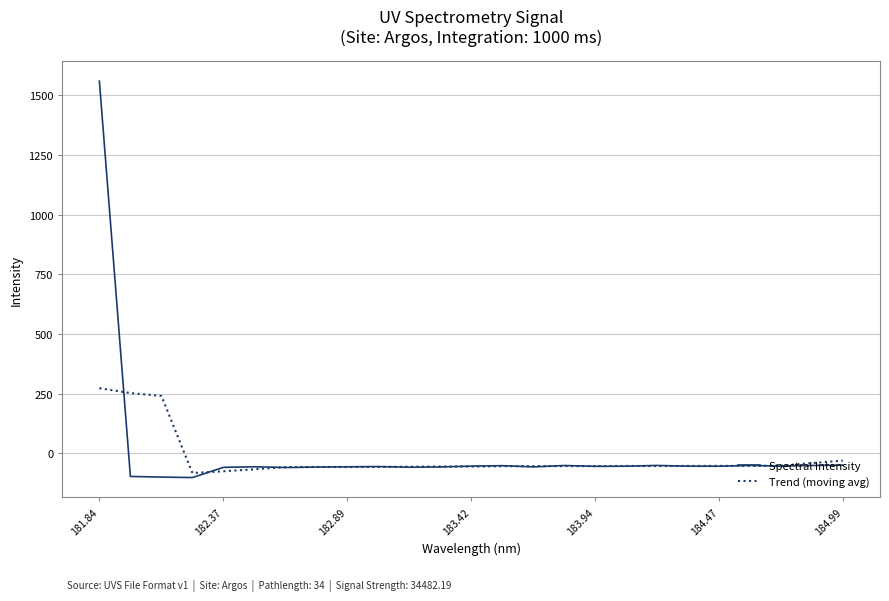

Which series has the largest range (max minus min)?

Spectral Intensity